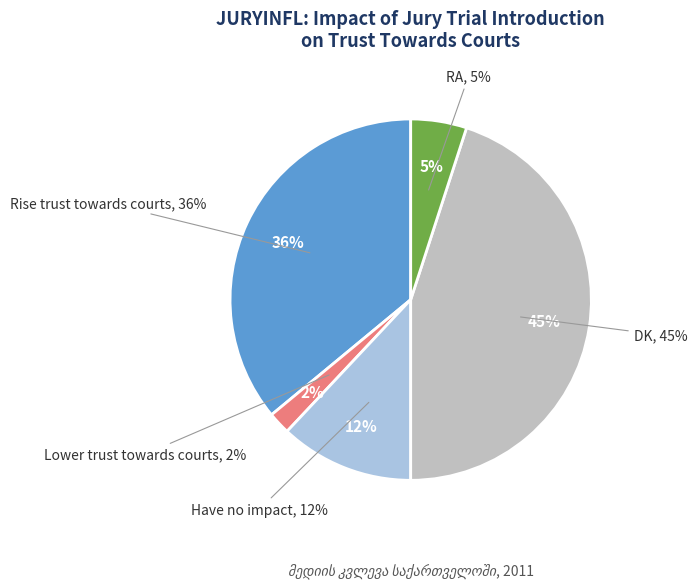

To the nearest percent, what is the average slice percentage?

20%